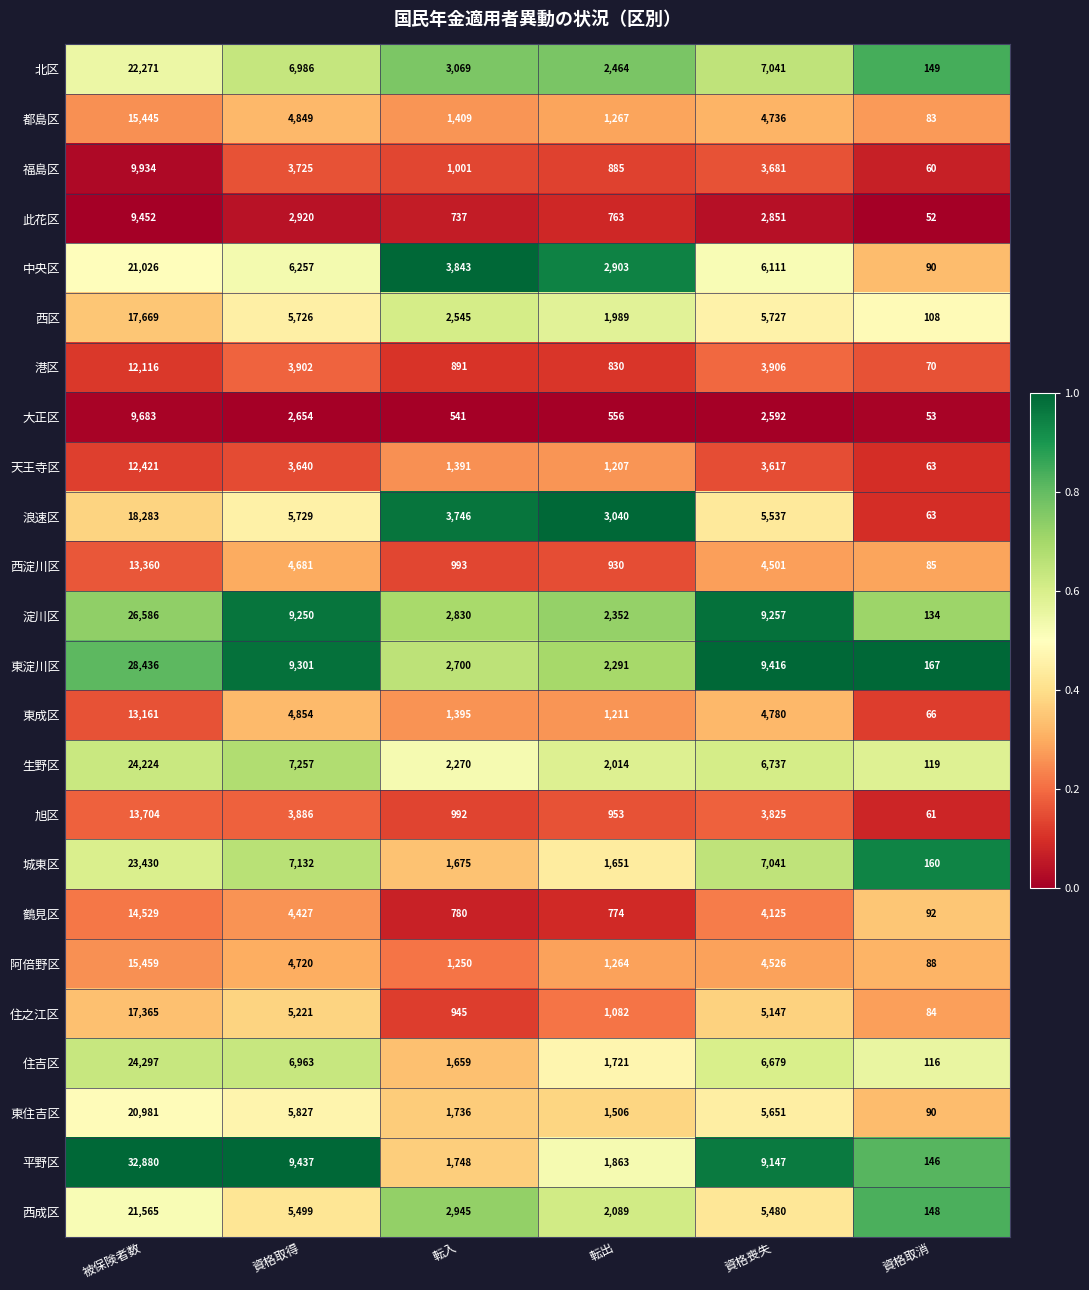

Which category has the highest value across all series?

被保険者数